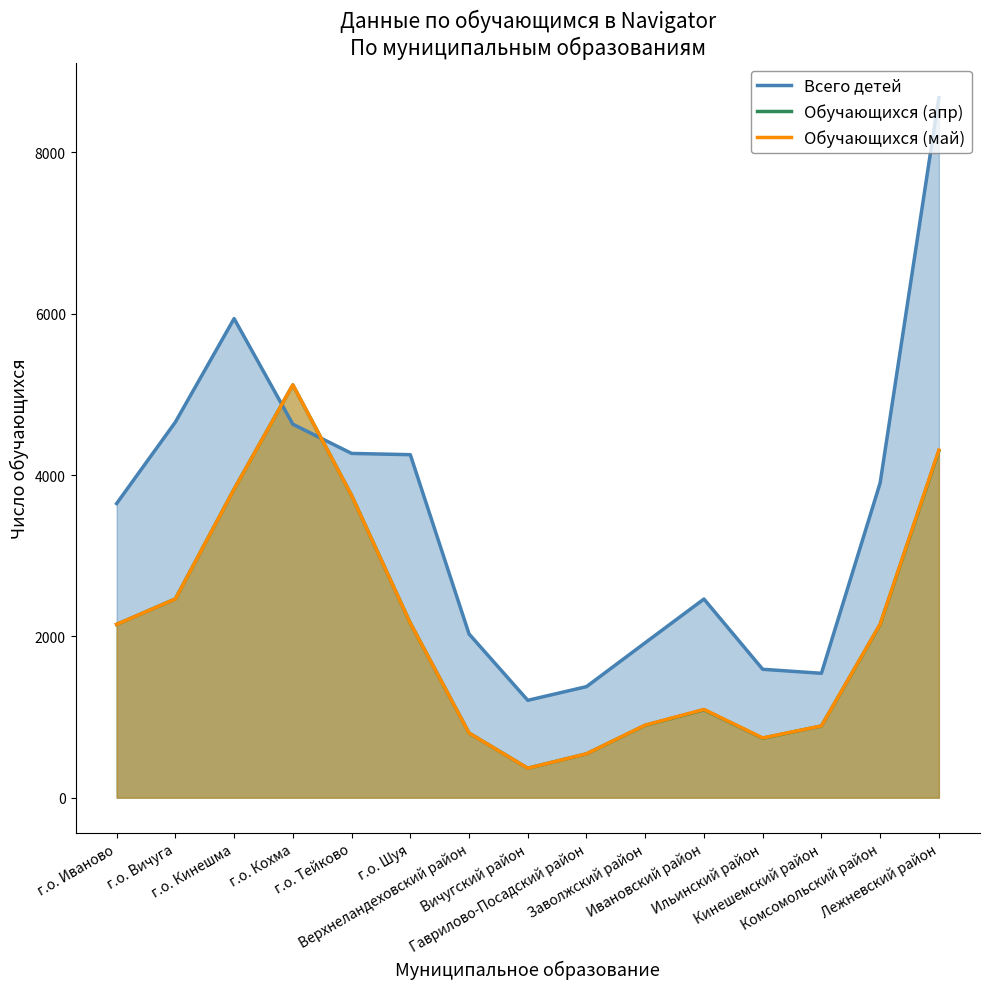

The Обучающихся (апр) series shows 733.2 at г.о. Шуя. True or false?

False